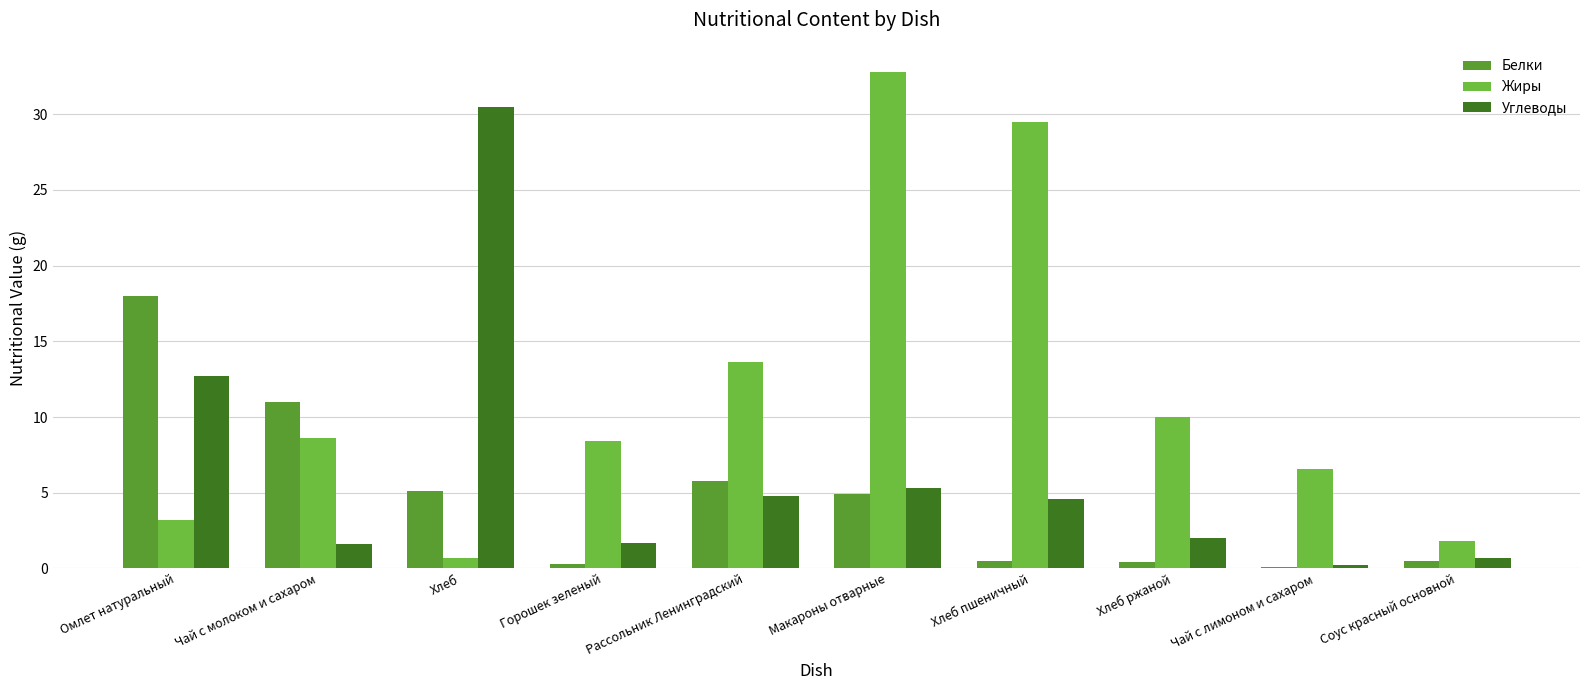

Rank the series at Омлет натуральный from lowest to highest value.

Жиры, Углеводы, Белки